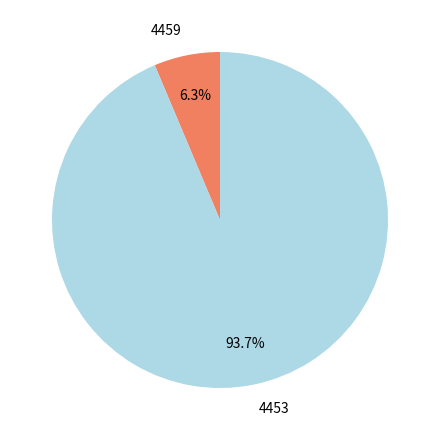

What is the smallest slice in the pie chart?

4459